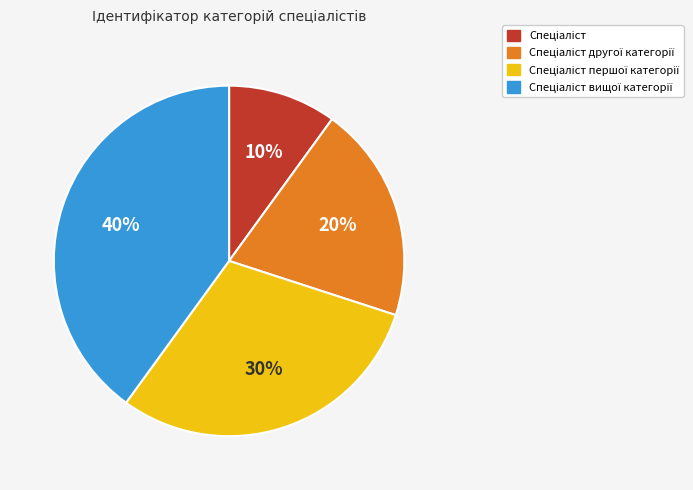

Is there any slice that represents more than half of the pie?

No